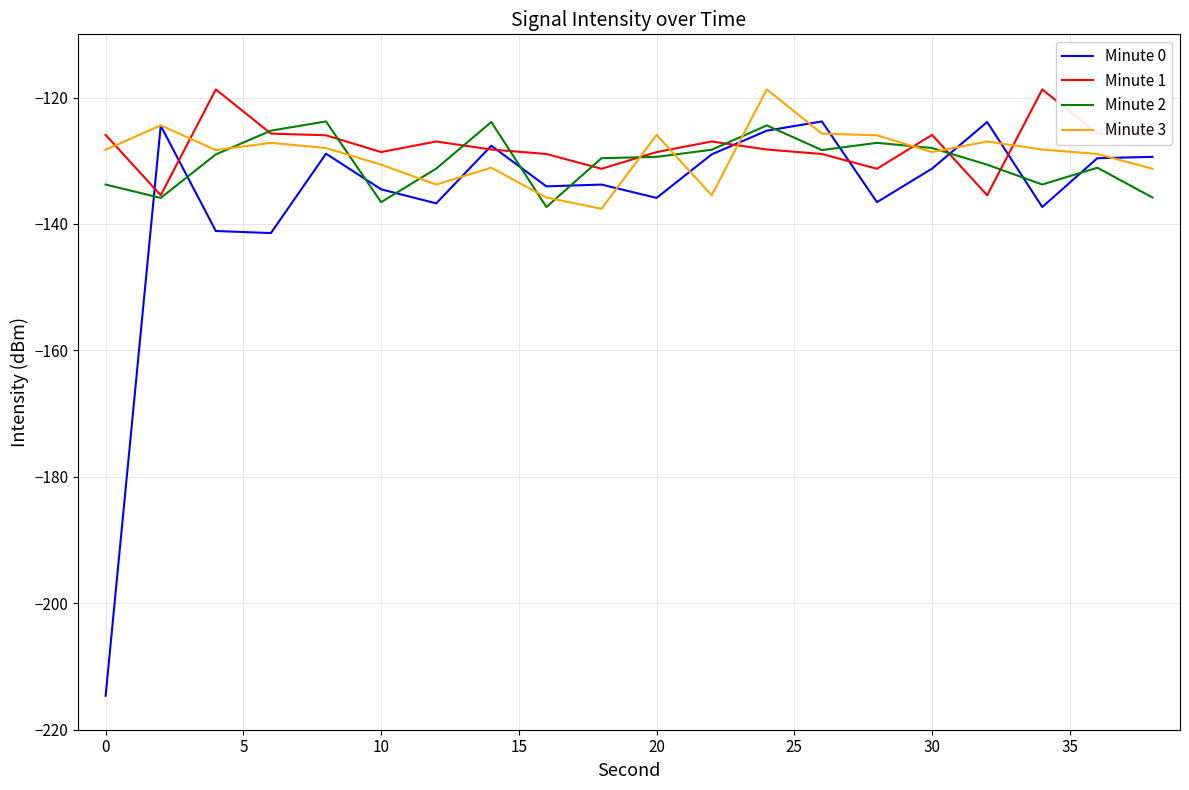

True or false: Minute 3 and Minute 0 intersect in this chart.

True